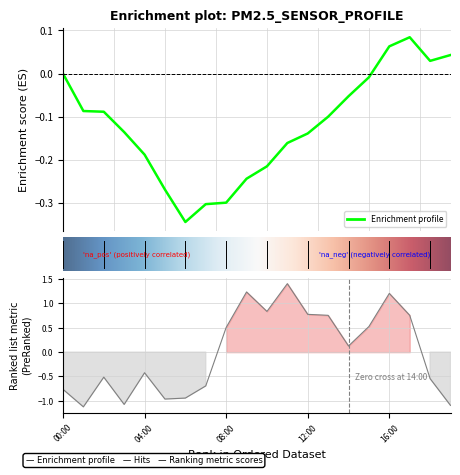

List the labels in order of value, largest first.

11, 9, 16, 10, 12, 13, 17, 15, 8, 14, 4, 2, 18, 7, P1, 6, 5, 3, 19, P2